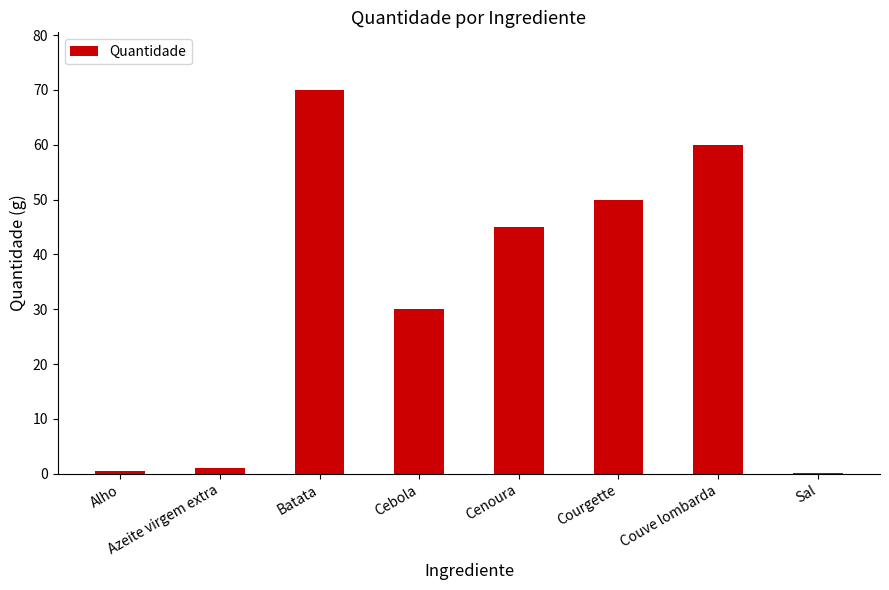

What is the sum of all values?

256.7